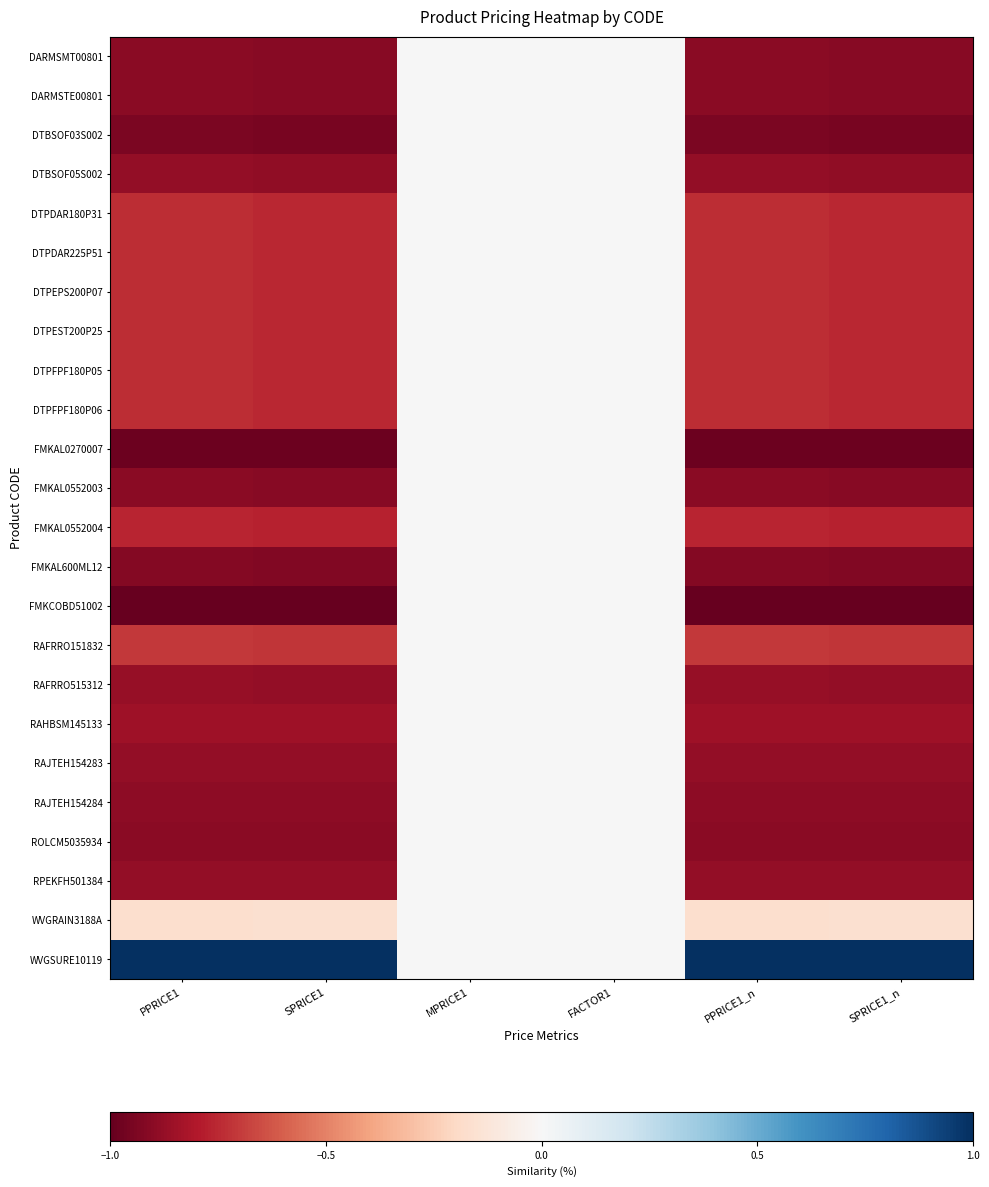

Which series has the largest total across all categories?

WVGSURE10119